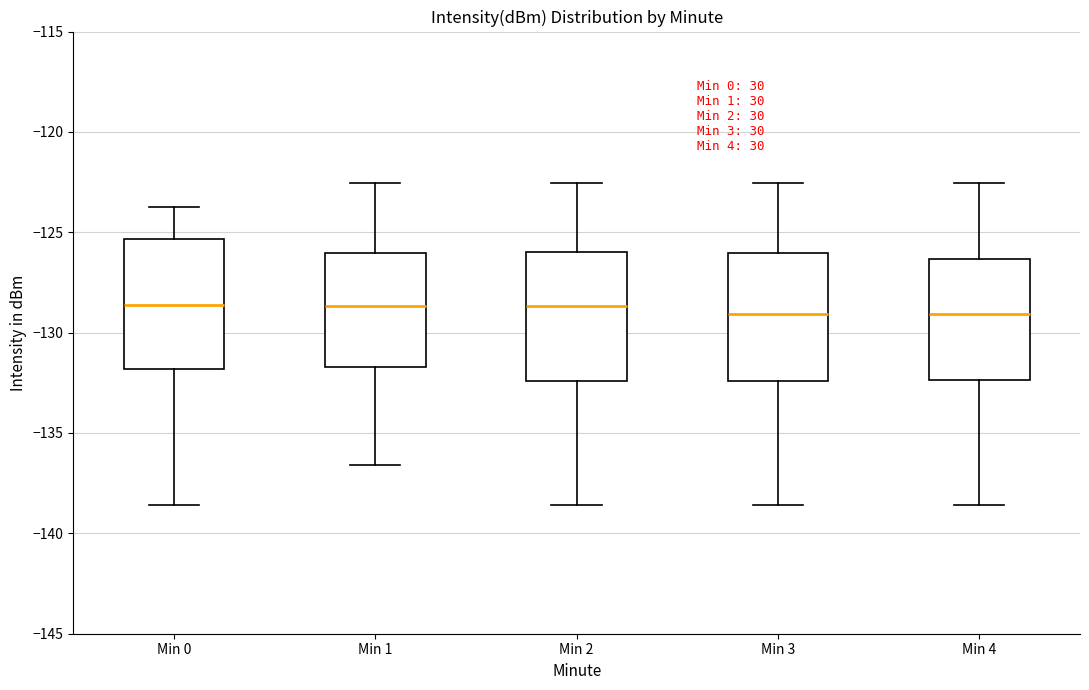

Where is the upper edge of the box for Min 3 on the y-axis? The values are not printed on the chart, so give them approximately, as read against the axis.

-126.0